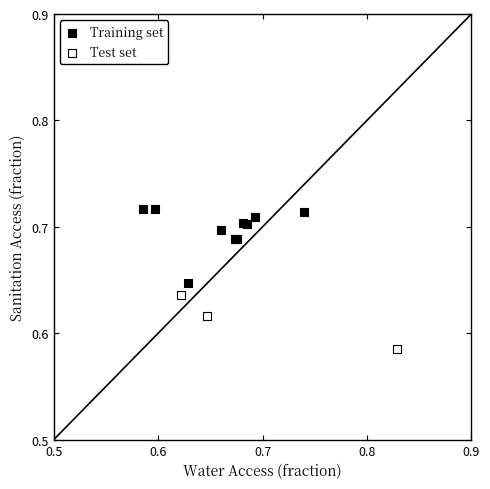

Which series reaches the maximum Y coordinate?

Training set